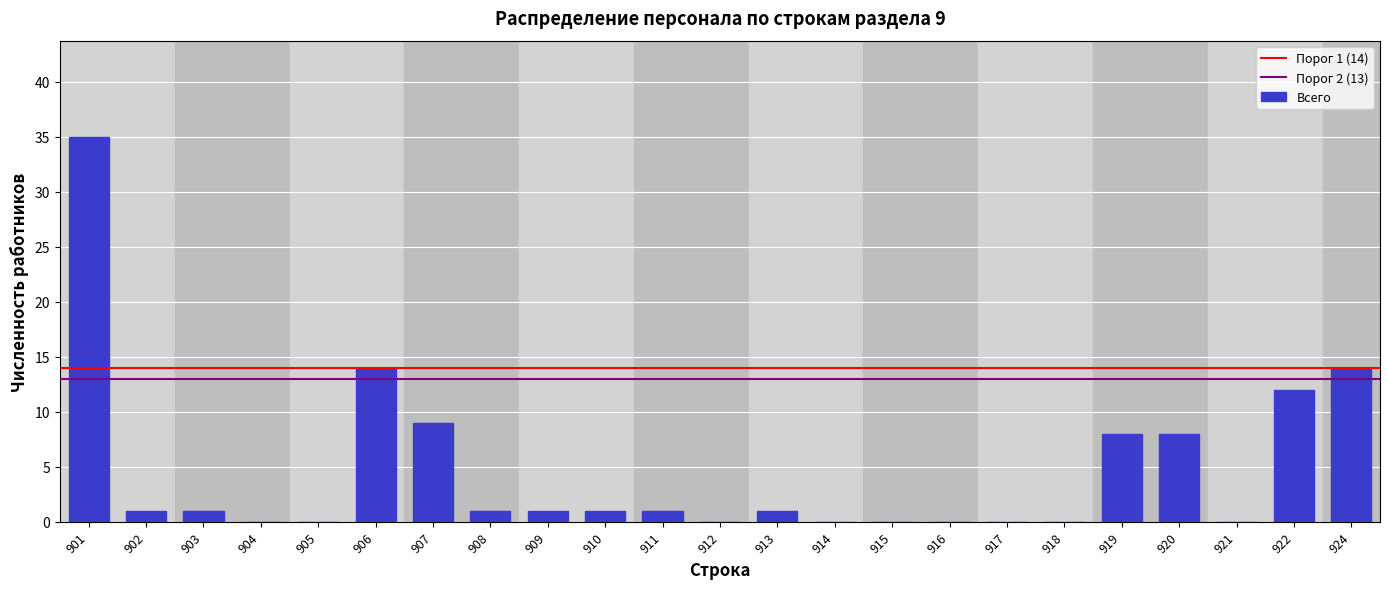

Reading right to left, what are all the values shown in this chart?

924=14	922=12	921=0	920=8	919=8	918=0	917=0	916=0	915=0	914=0	913=1	912=0	911=1	910=1	909=1	908=1	907=9	906=14	905=0	904=0	903=1	902=1	901=35